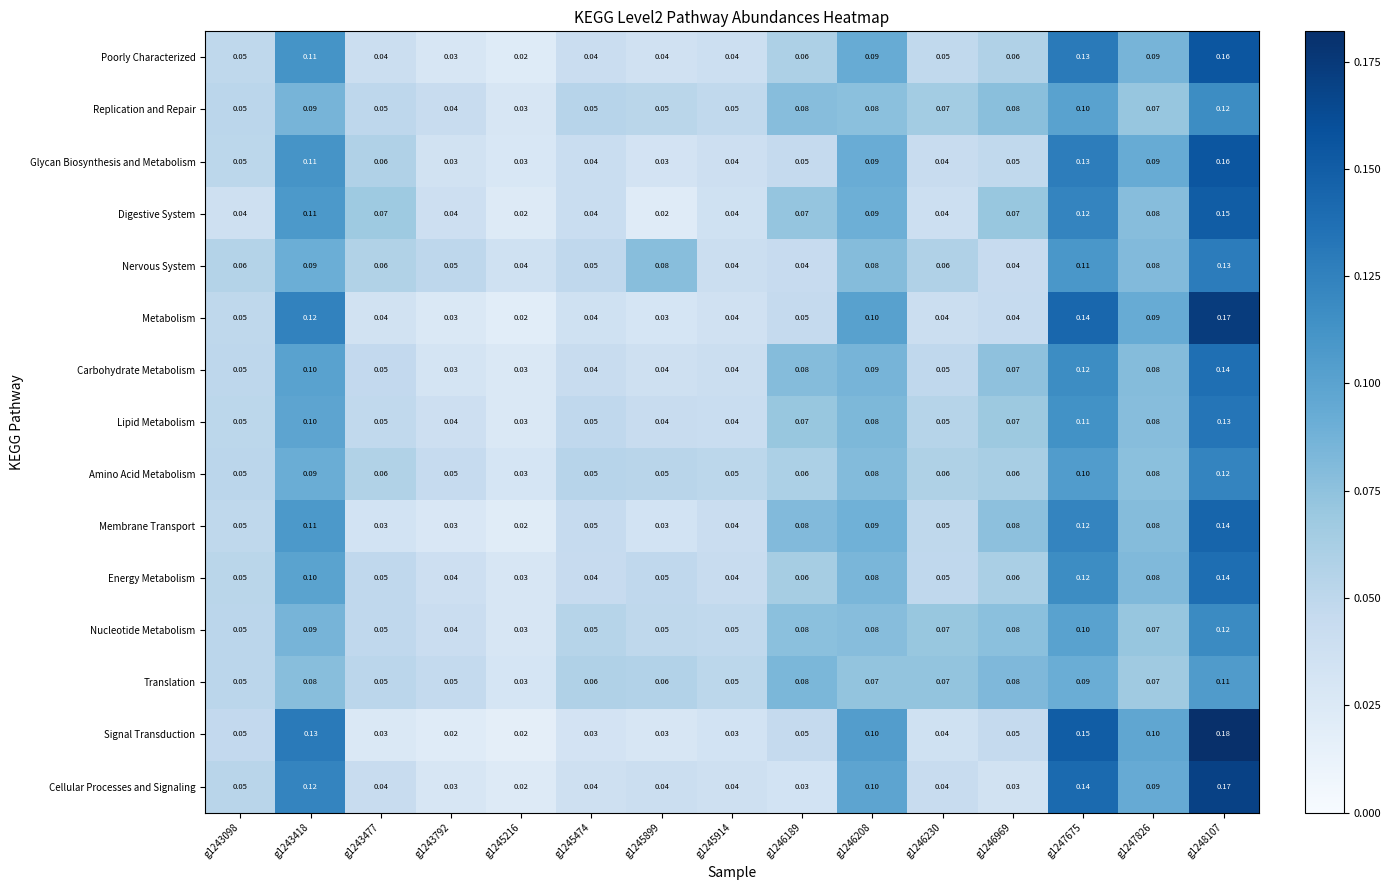

Between g1246208 and g1248107, which series saw the biggest shift?

Signal Transduction